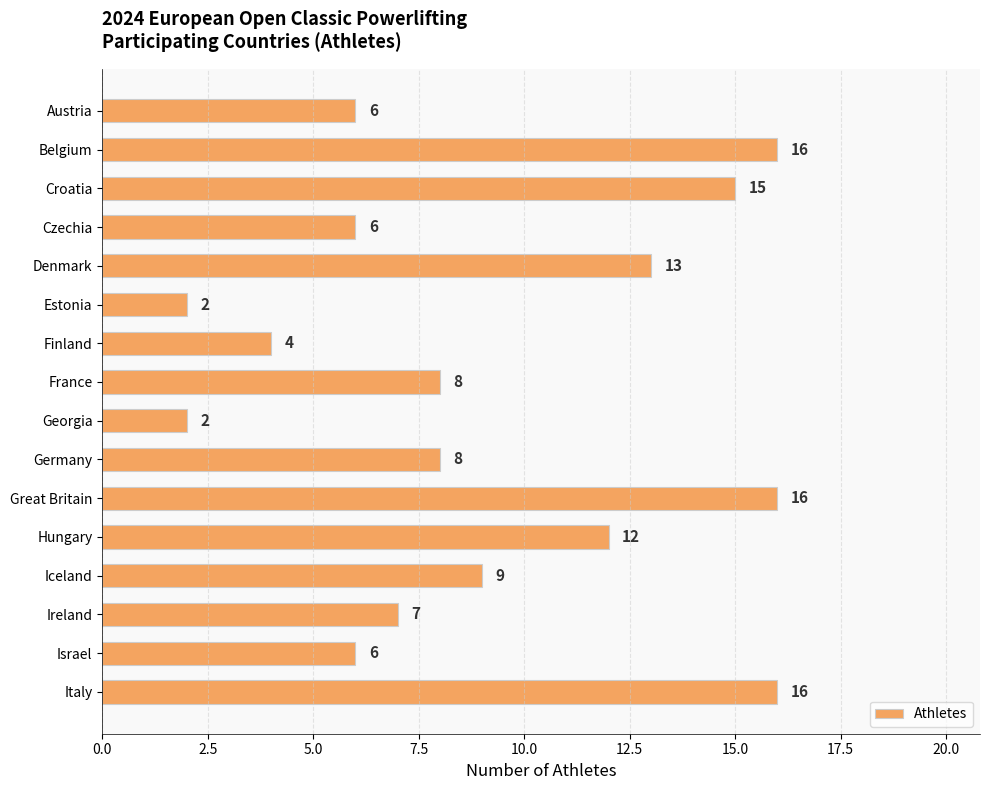

Reading bottom to top, list all the values displayed in this chart.

Italy=16	Israel=6	Ireland=7	Iceland=9	Hungary=12	Great Britain=16	Germany=8	Georgia=2	France=8	Finland=4	Estonia=2	Denmark=13	Czechia=6	Croatia=15	Belgium=16	Austria=6